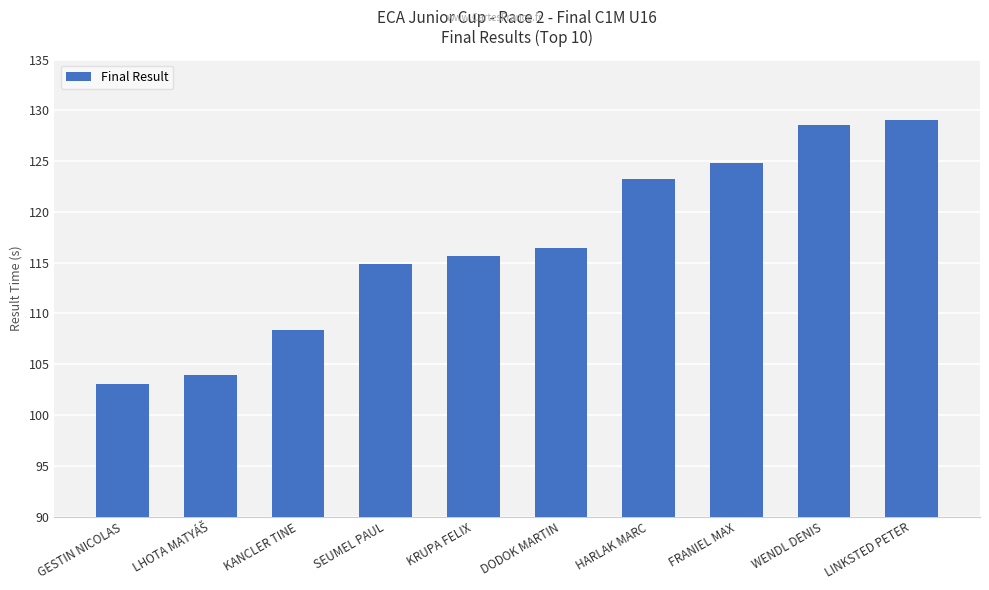

What is the minimum value shown in the chart?

103.1